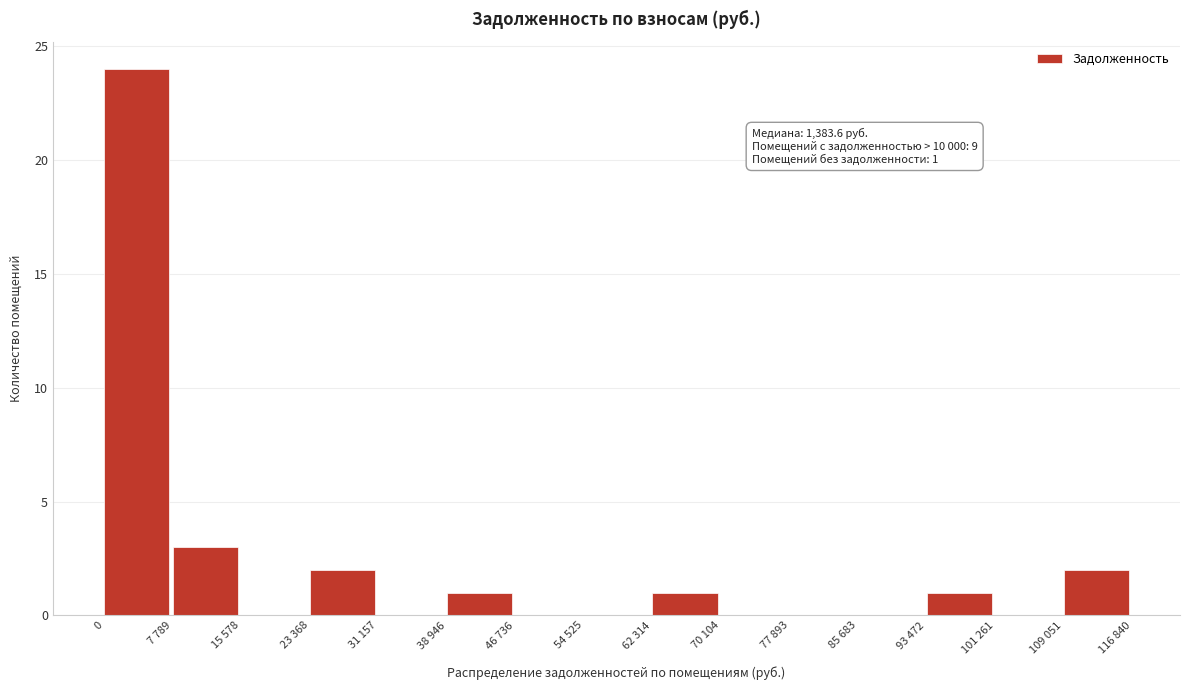

Reading left to right, extract all data points from this chart.

0=24	7 789=3	15 578=0	23 368=2	31 157=0	38 946=1	46 736=0	54 525=0	62 314=1	70 104=0	77 893=0	85 683=0	93 472=1	101 261=0	109 051=2